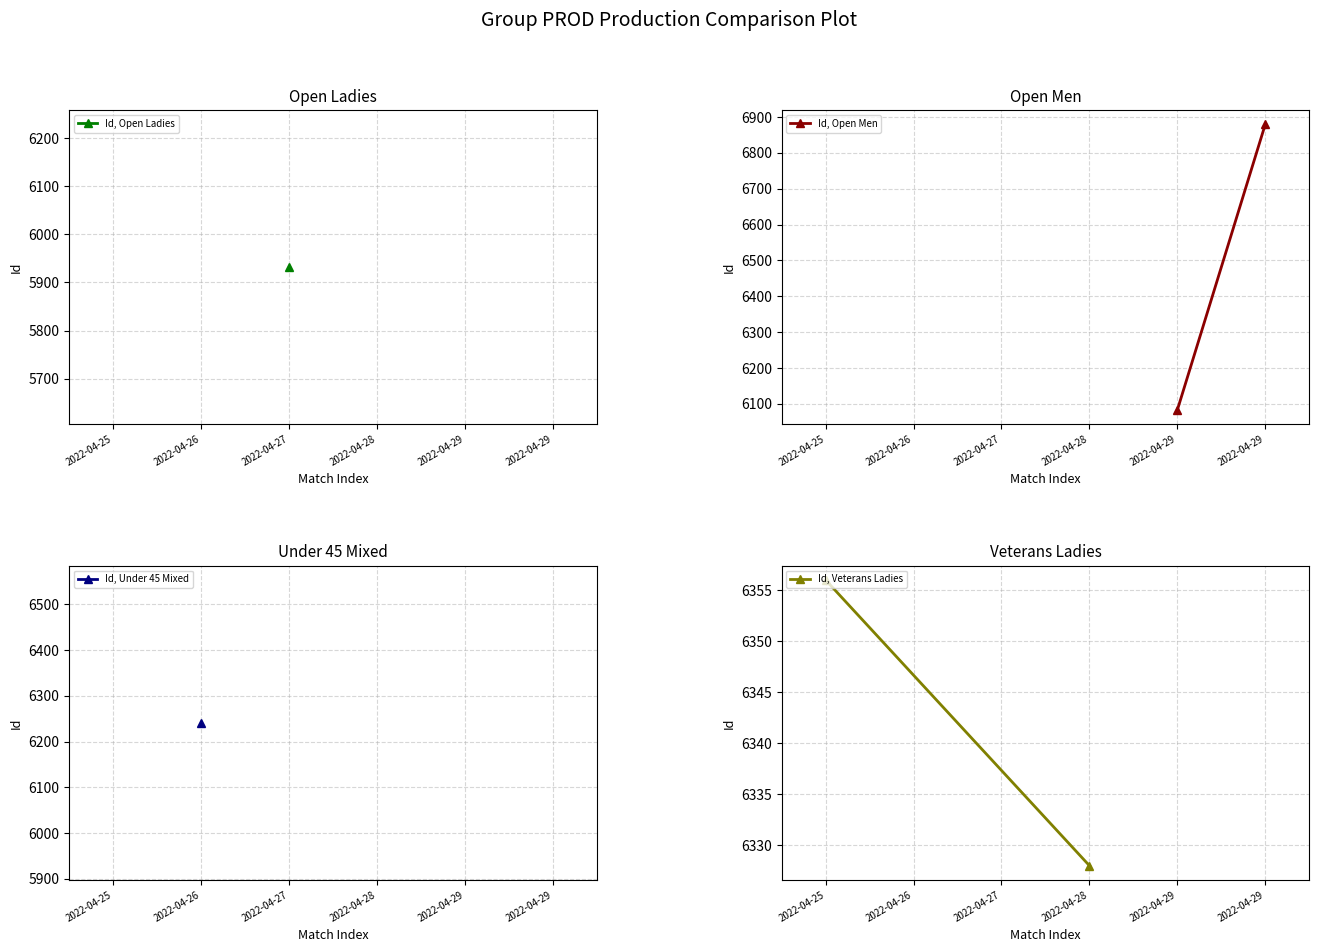

Count the Id, Veterans Ladies values in the range 6328 to 6356.

2